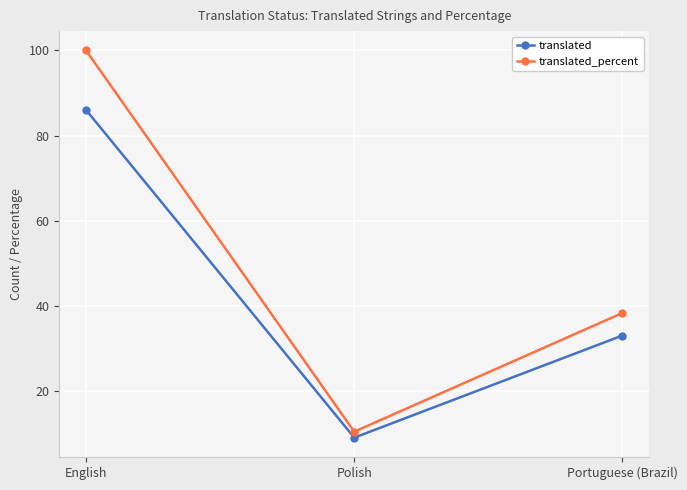

What is the label of the 1st point from the right?

Portuguese (Brazil)